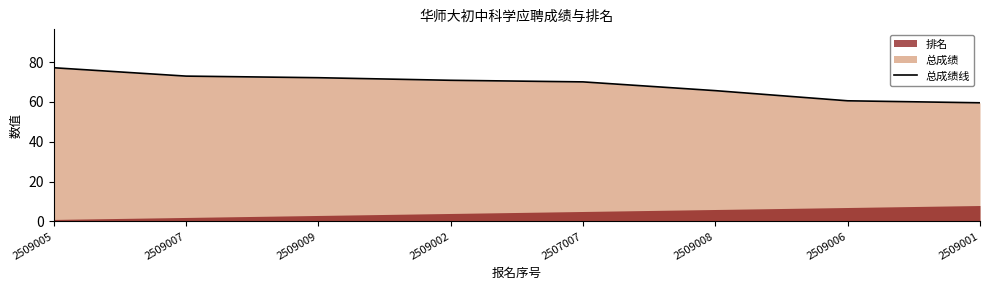

What is the difference between the maximum and minimum values?

17.6